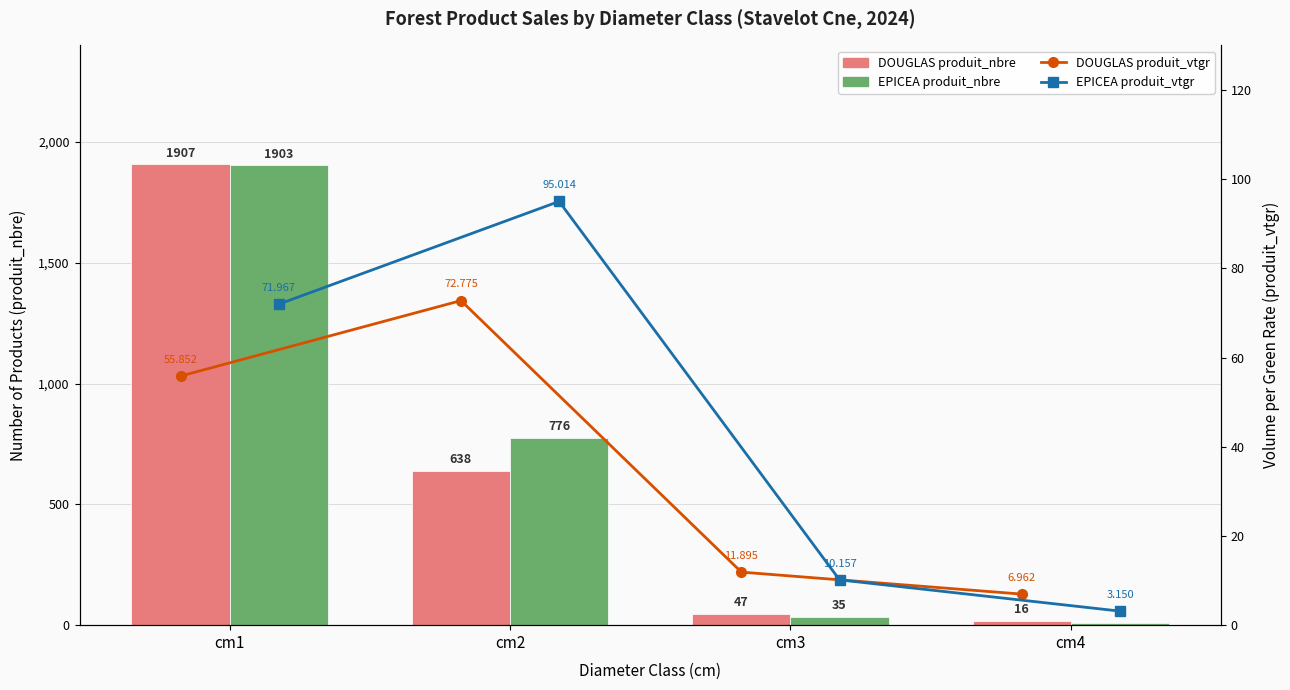

What is the approximate value of EPICEA produit_nbre at cm2?

776.0